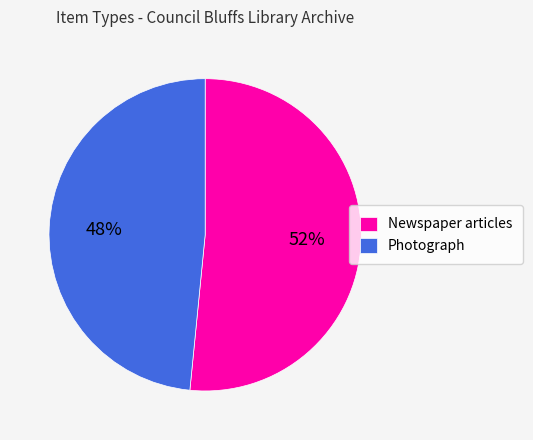

Which slice represents more than half of the pie?

Newspaper articles